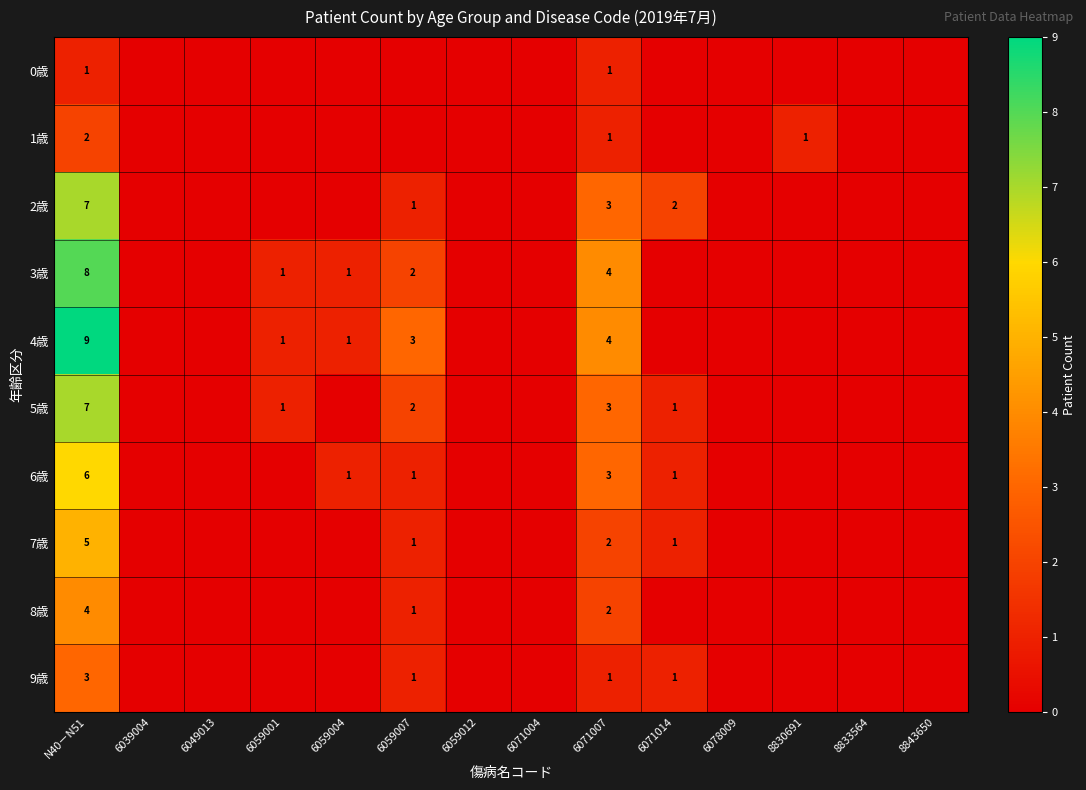

Is it true that 6歳 equals 3 at 6071007?

True